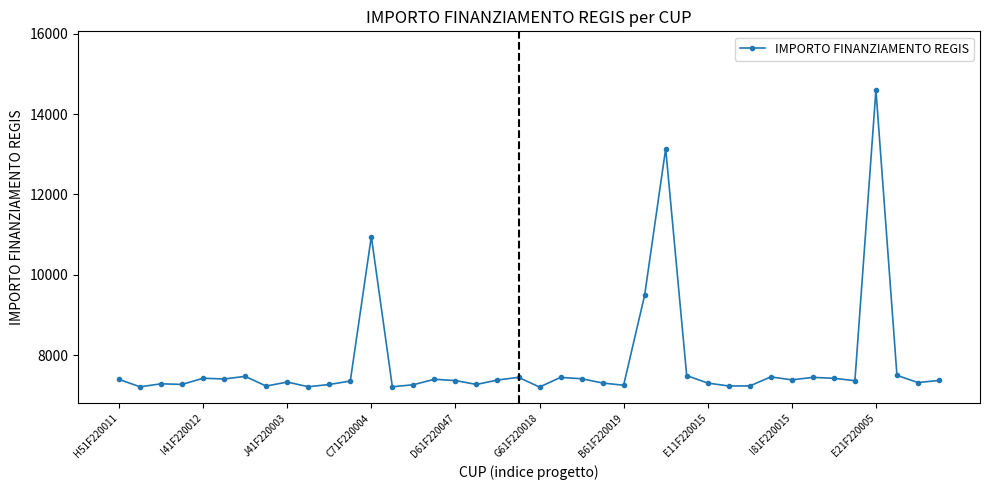

How many lines are shown in the chart?

1